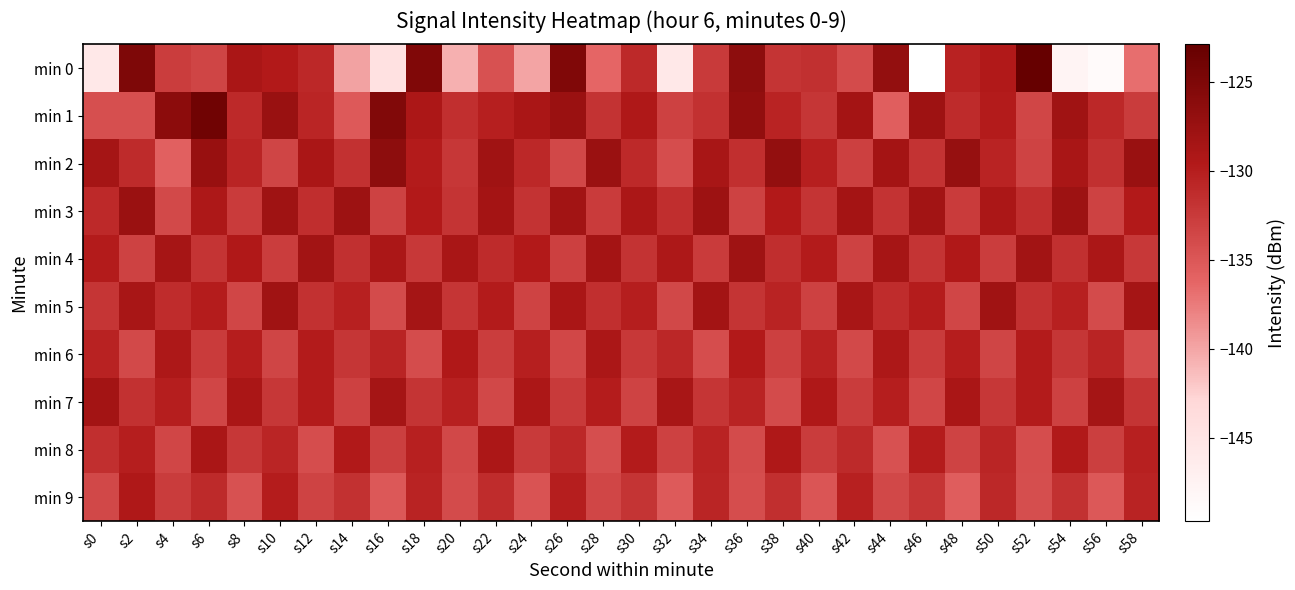

Rank the series at s14 from lowest to highest value.

min 0, min 1, min 7, min 6, min 2, min 9, min 4, min 5, min 8, min 3